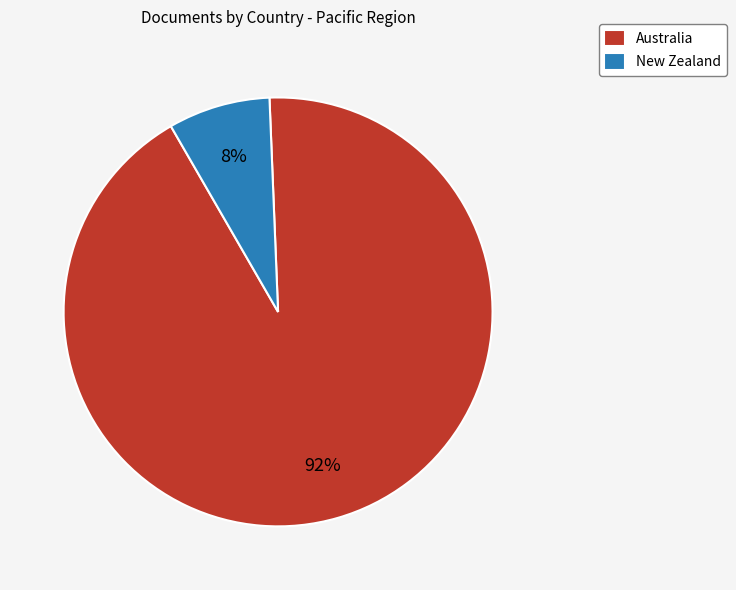

Is the sum of Australia and New Zealand greater than half?

Yes